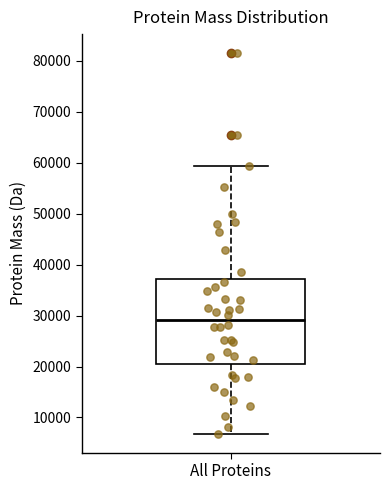

Read this box plot against the y-axis: the position of the median line, the range covered by the box, and the ends of both whiskers. The values are not printed on the chart, so give them approximately, as read against the axis.

median 29000, box 21000 to 37000, whiskers 7000 to 59000